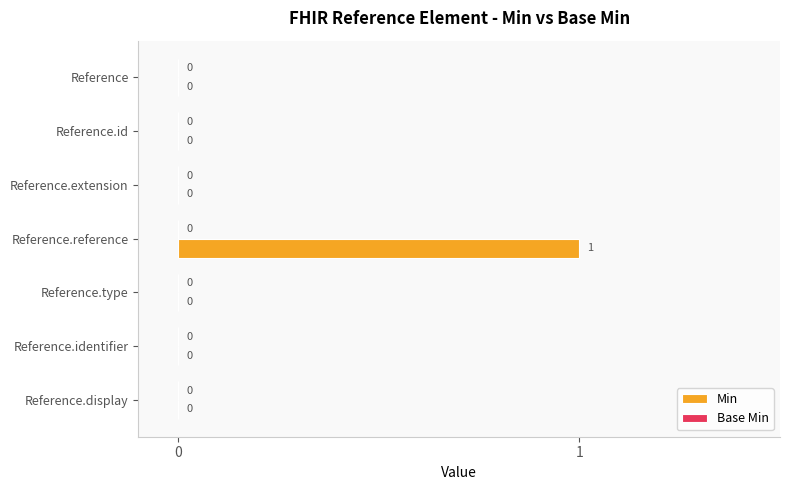

What is the change in value from Reference.extension to Reference.reference?

+1